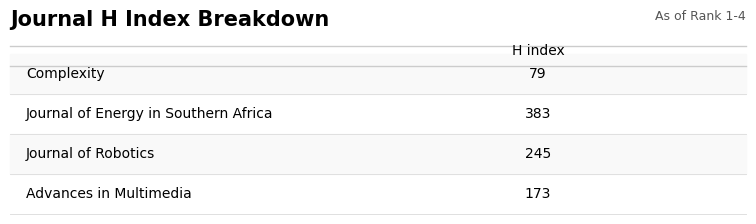

Reading left to right, list all the values displayed in this chart.

Complexity=79	Journal of Energy in Southern Africa=383	Journal of Robotics=245	Advances in Multimedia=173